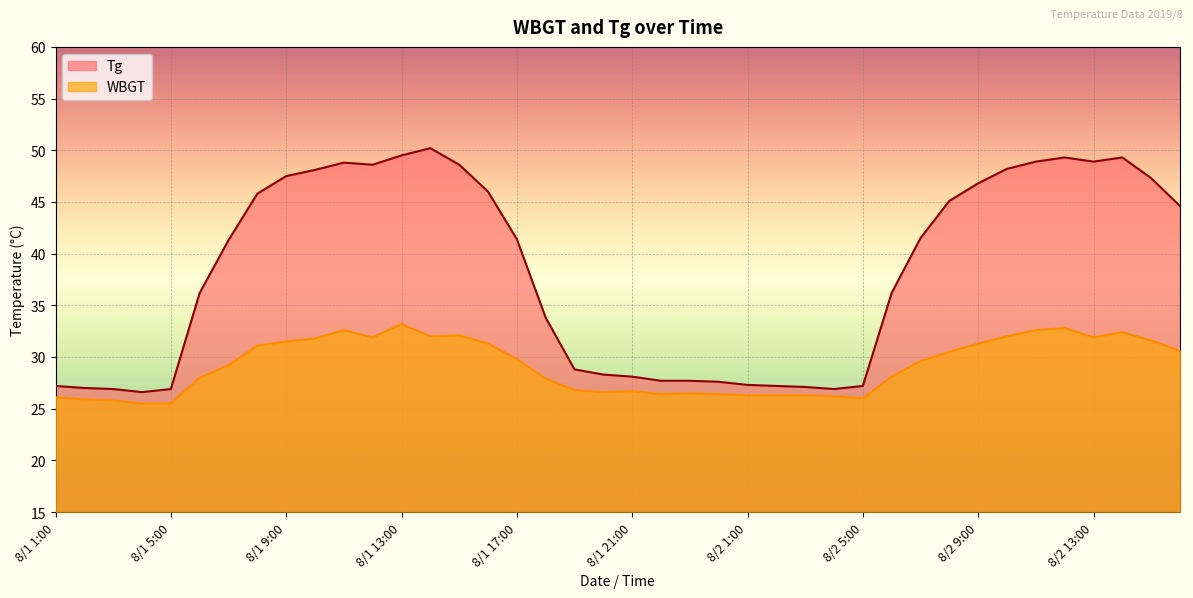

Is the value of WBGT at 8/1 6:00 greater than the value of Tg at 8/1 20:00?

No